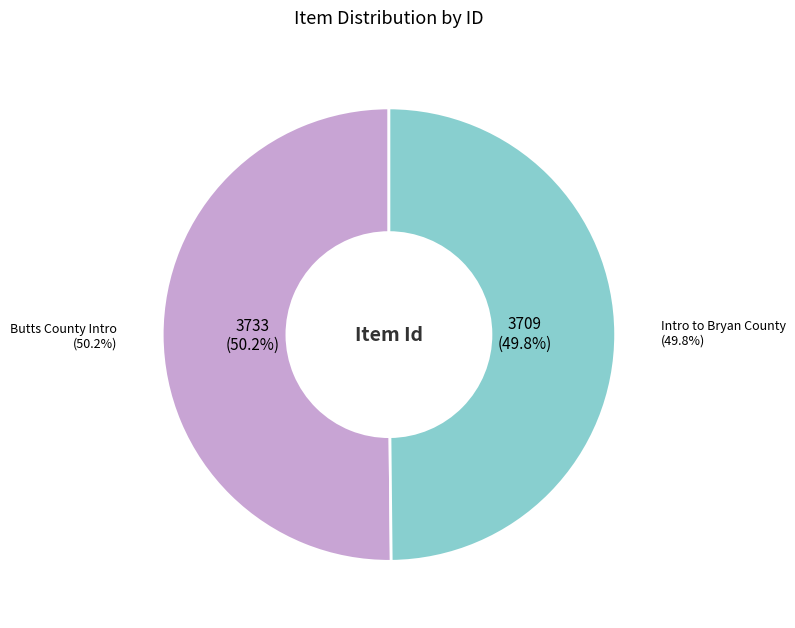

Which slice is the largest?

Butts County Intro